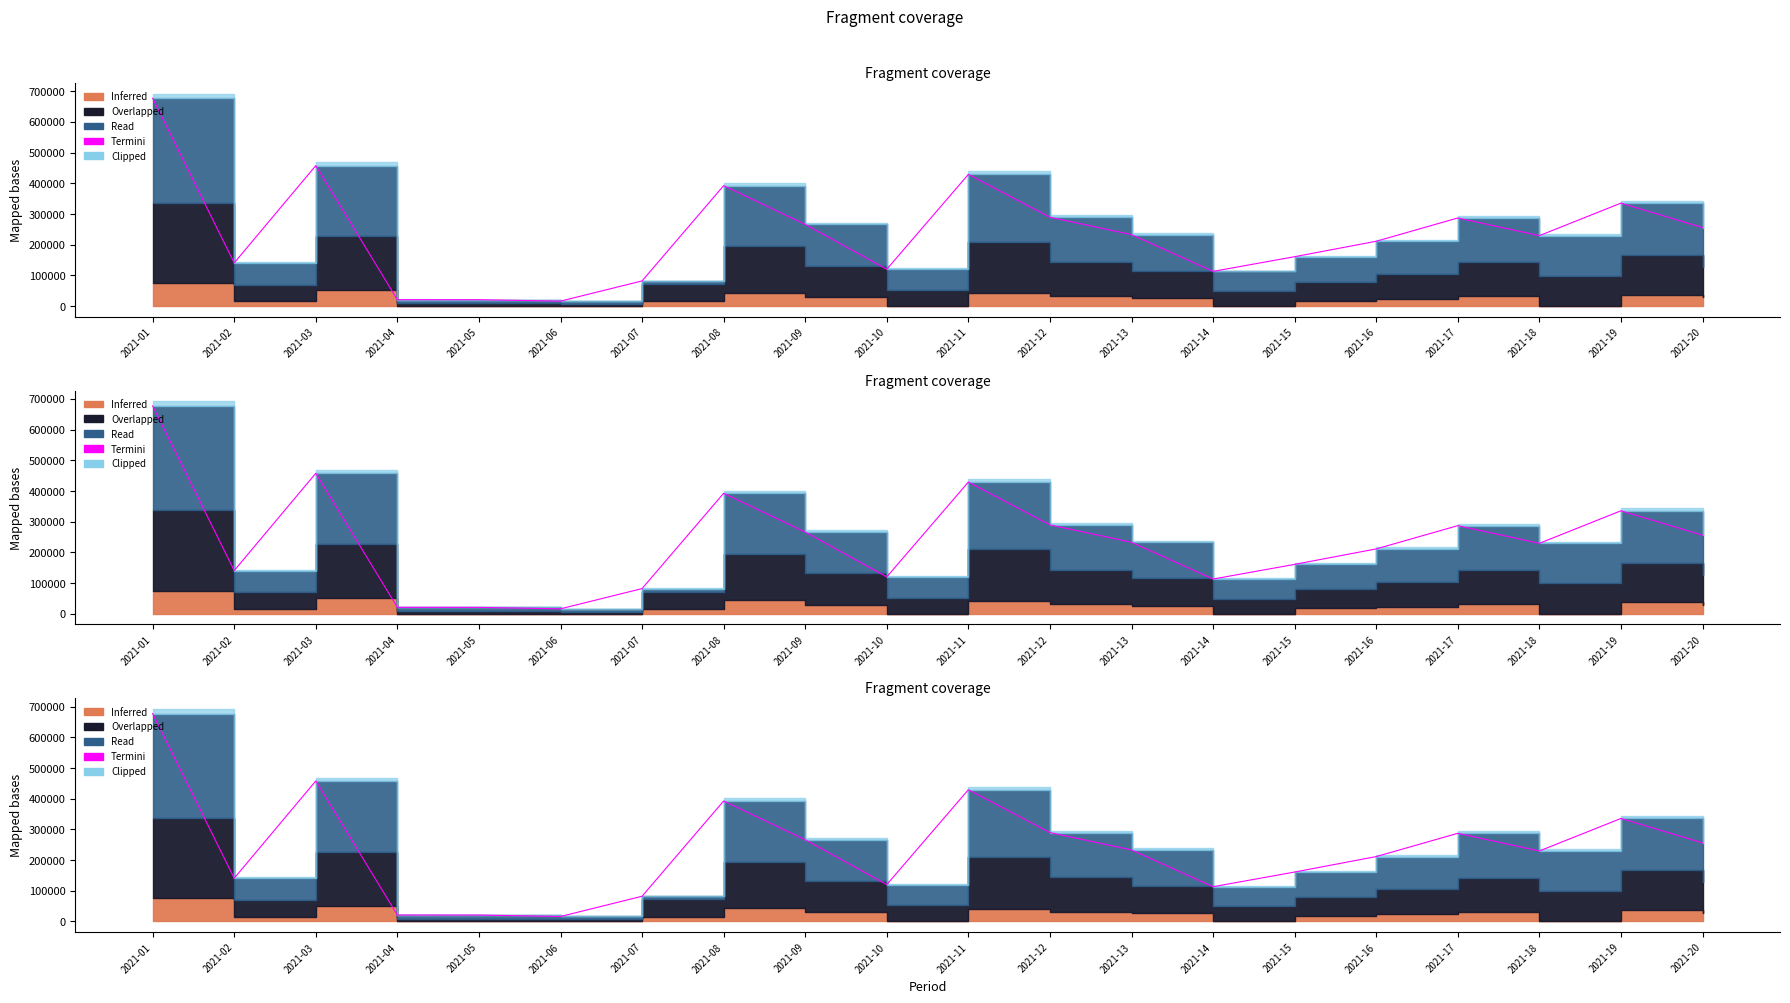

Rank the categories by value from highest to lowest.

2021-01, 2021-03, 2021-11, 2021-08, 2021-19, 2021-12, 2021-17, 2021-09, 2021-20, 2021-13, 2021-18, 2021-16, 2021-15, 2021-02, 2021-10, 2021-14, 2021-07, 2021-04, 2021-05, 2021-06